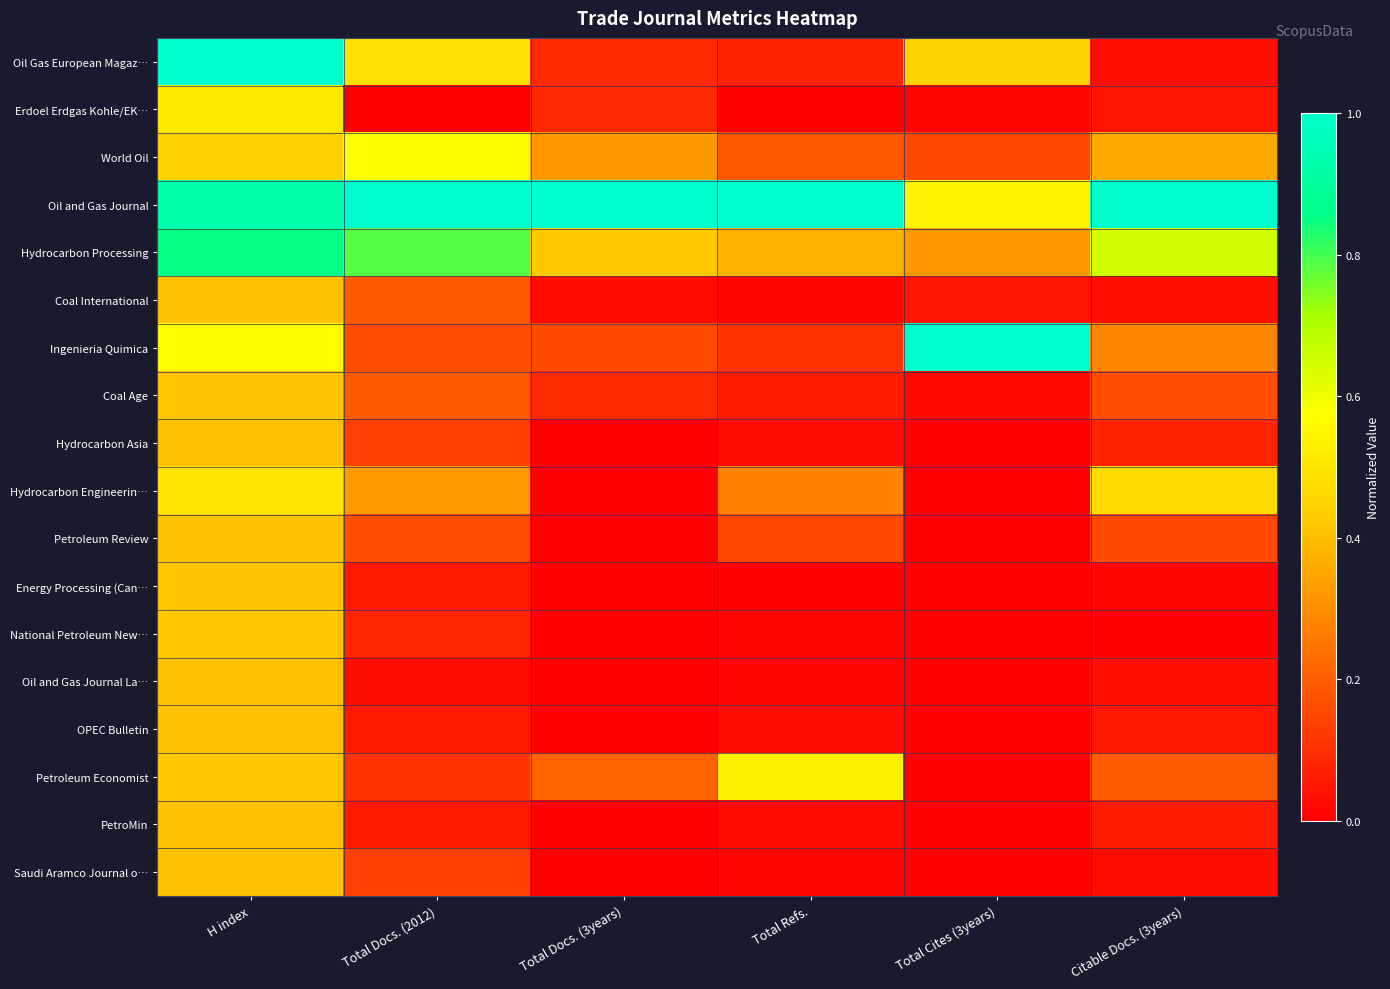

Which series has the largest total across all categories?

Oil and Gas Journal